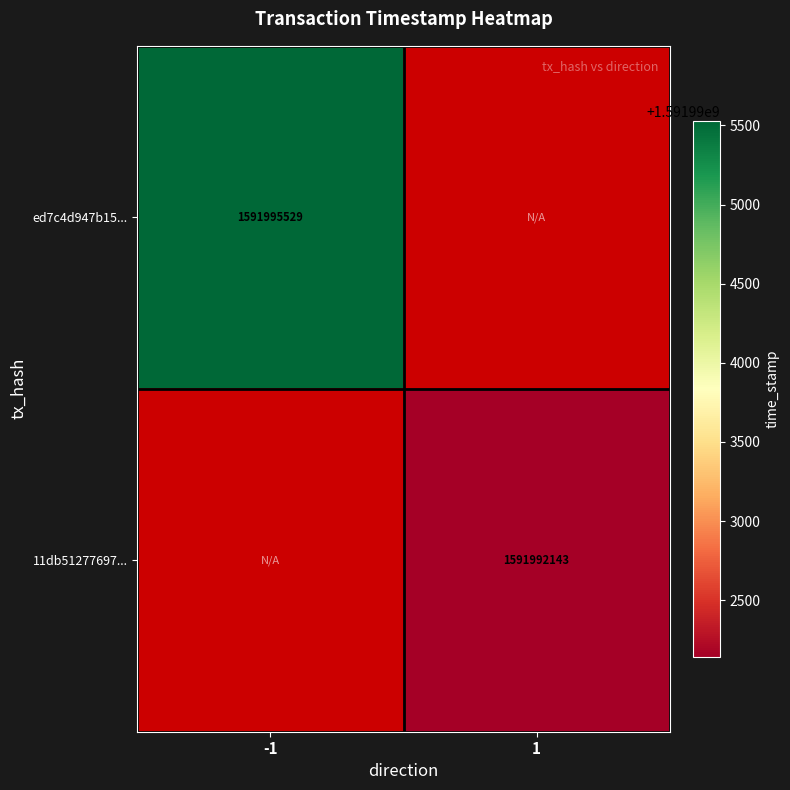

True or false: ed7c4d947b15... has a value of 2122936554 at -1.

False